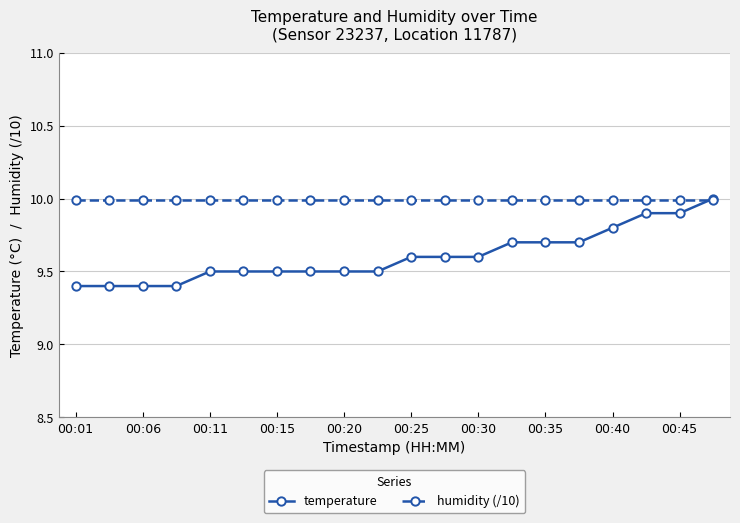

What is the average value of the temperature series?

9.6